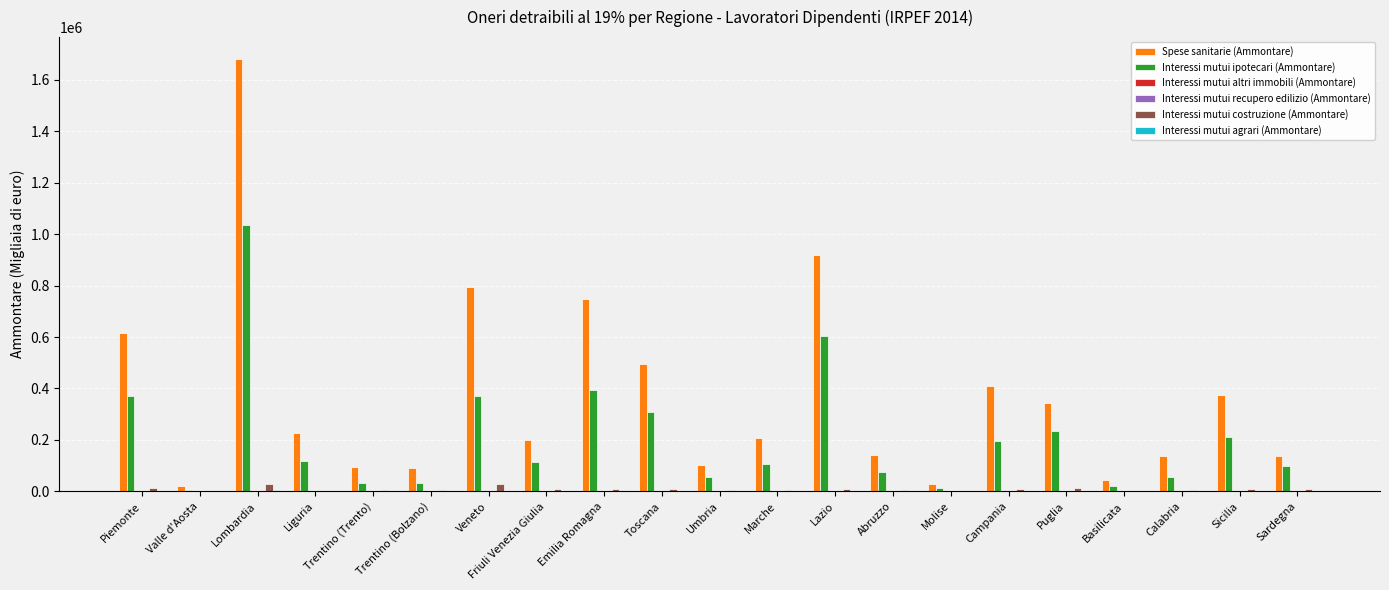

At which category is the sum across all series the highest?

Lombardia